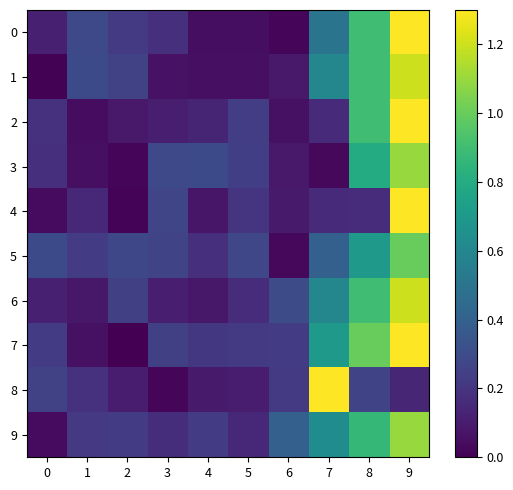

At 7, list the series in order from largest to smallest.

8, 7, 9, 1, 6, 0, 5, 4, 2, 3